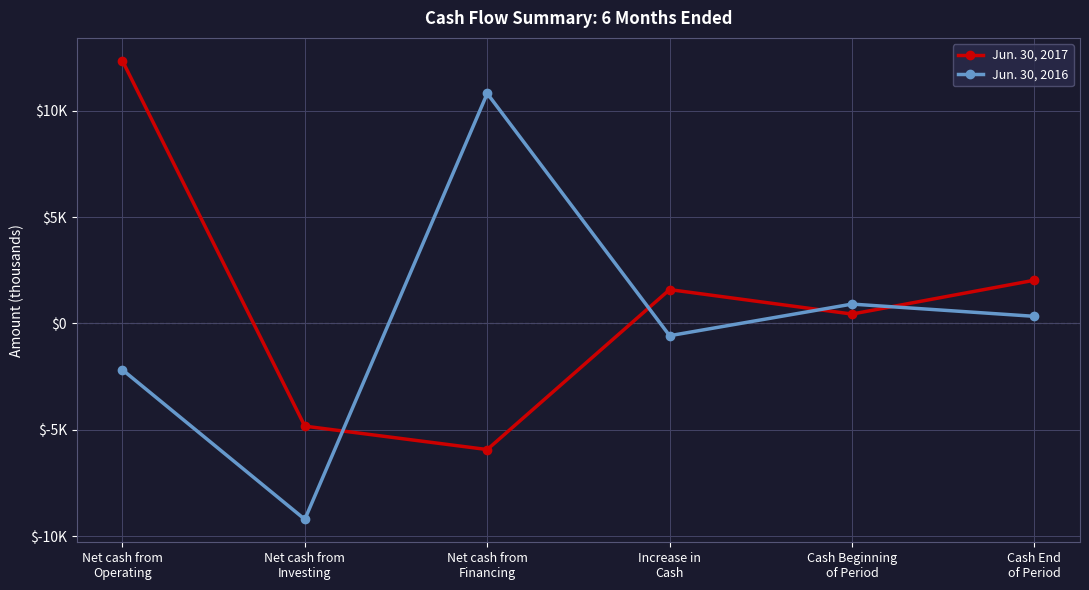

Reading left to right, what are all the values shown in this chart?

Jun. 30, 2017: 12351	-4829	-5930	1592	442	2034
Jun. 30, 2016: -2180	-9212	10816	-576	911	335